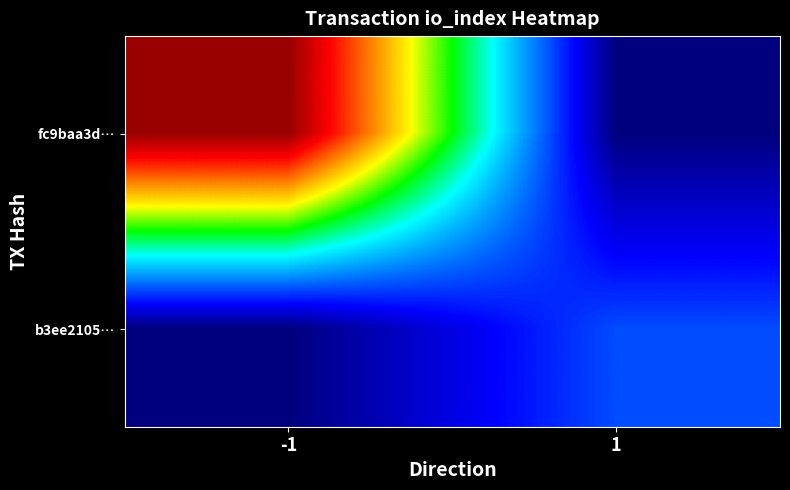

What is the maximum value shown in the chart?

20